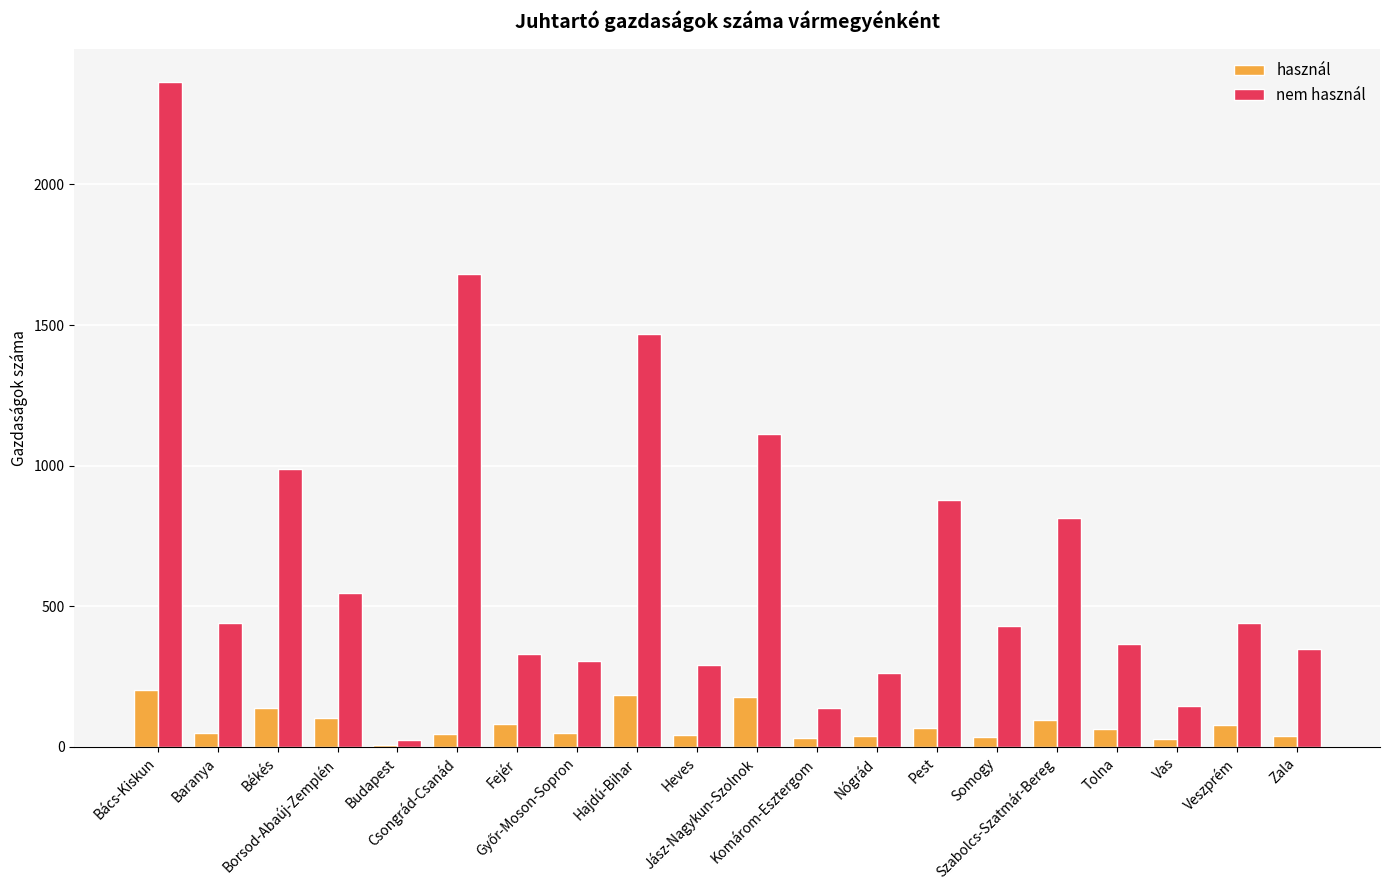

How many groups of bars are there?

20